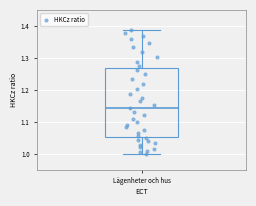

Where does the upper whisker of the box for Lägenheter och hus end on the y-axis? The values are not printed on the chart, so give them approximately, as read against the axis.

1.39